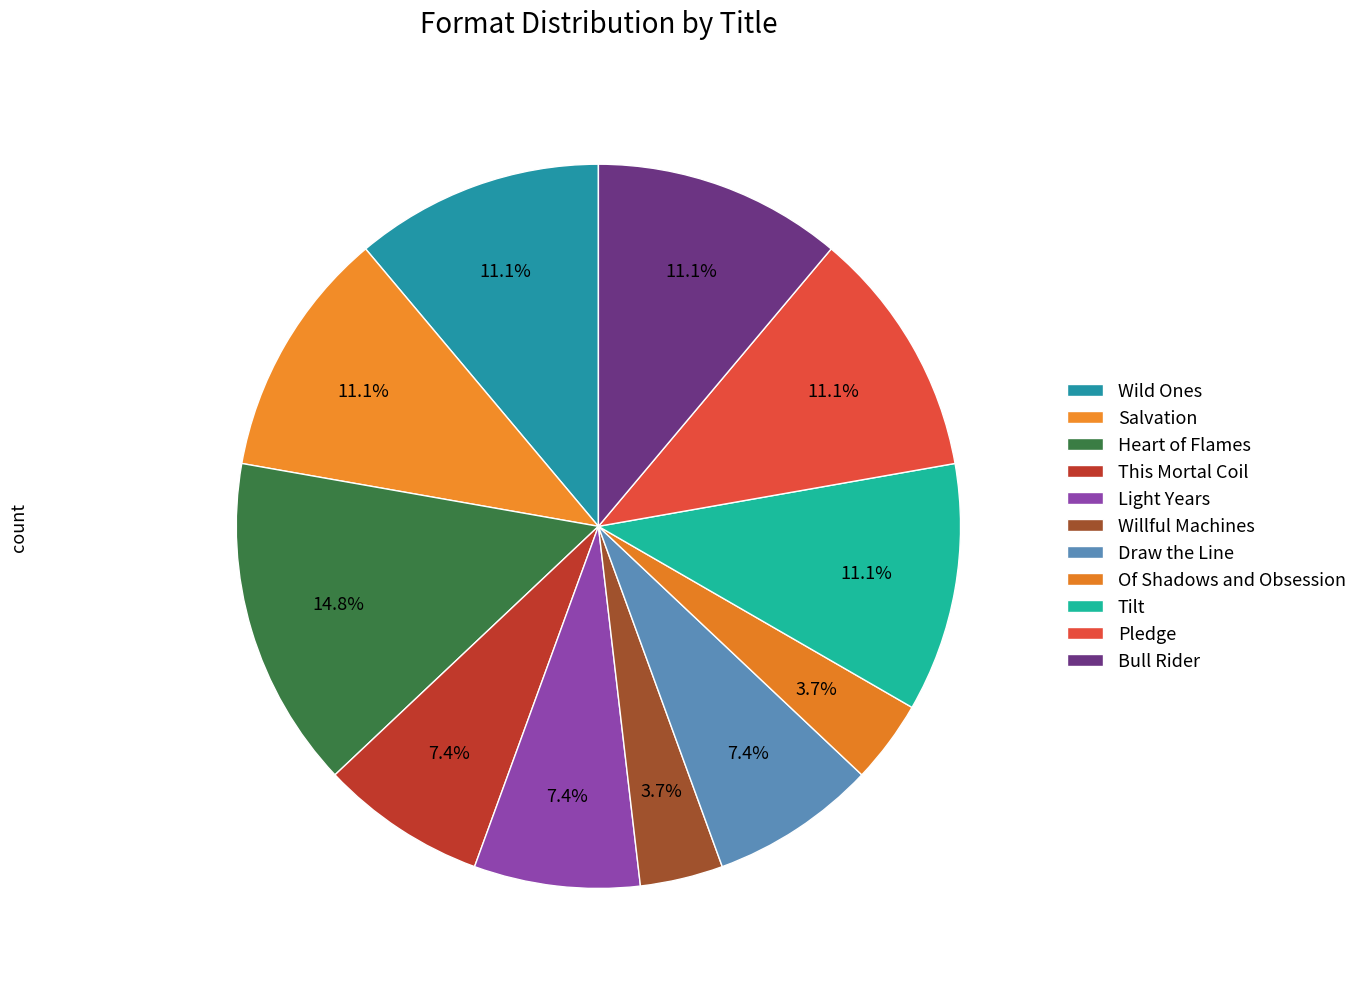

Rank the categories by value from lowest to highest.

Willful Machines, Of Shadows and Obsession, This Mortal Coil, Light Years, Draw the Line, Wild Ones, Salvation, Tilt, Pledge, Bull Rider, Heart of Flames